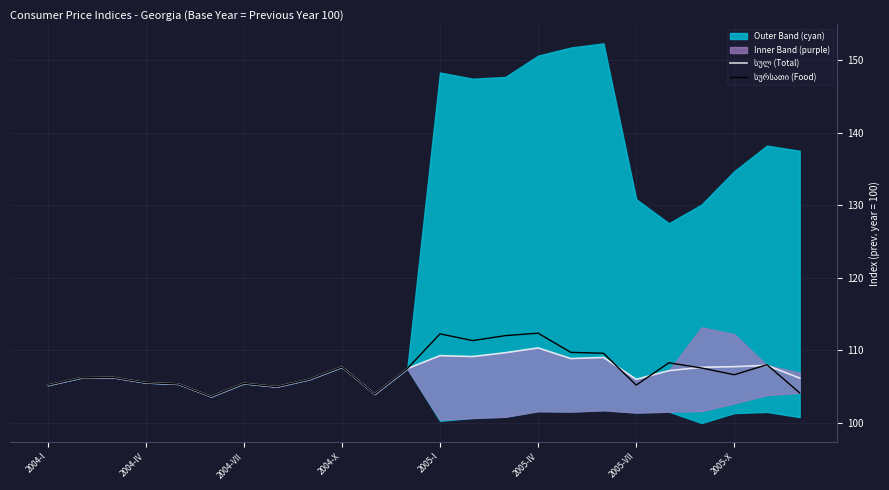

What is the average value of the სულ (Total) series?

107.0